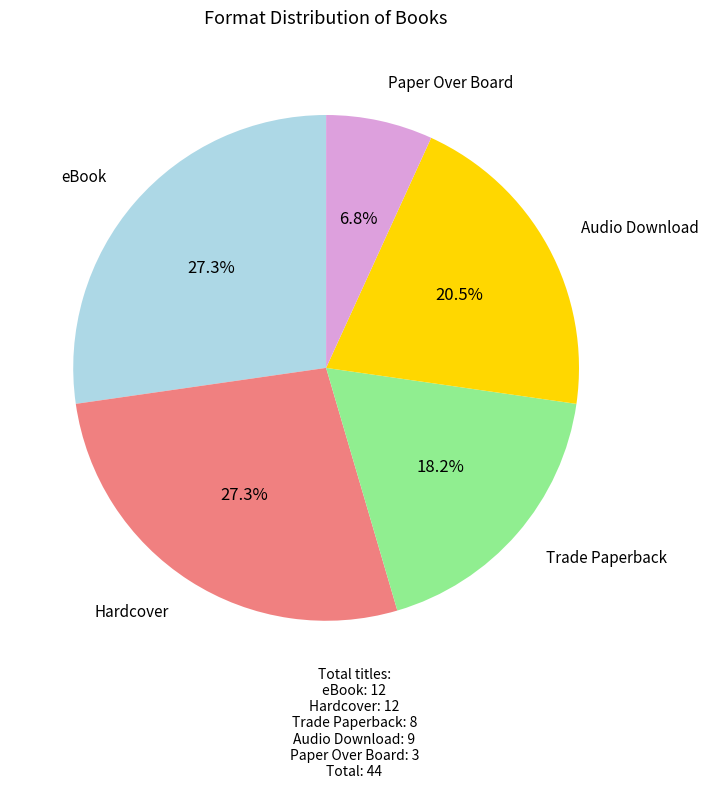

Is it true that Audio Download is 15% of the pie?

False